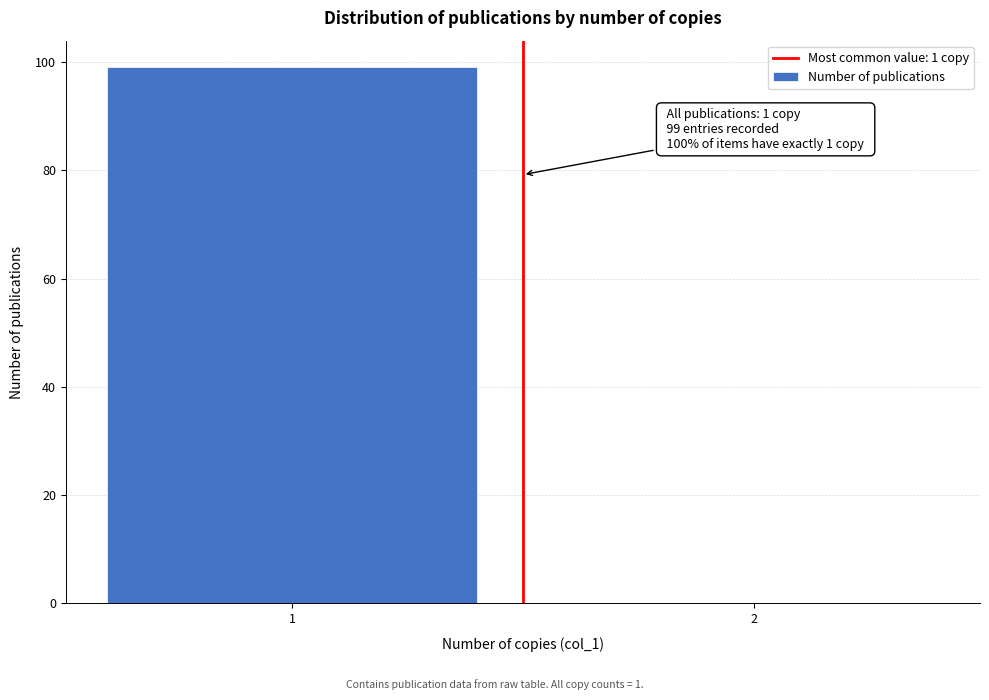

Reading right to left, extract all data points from this chart.

2=0	1=99